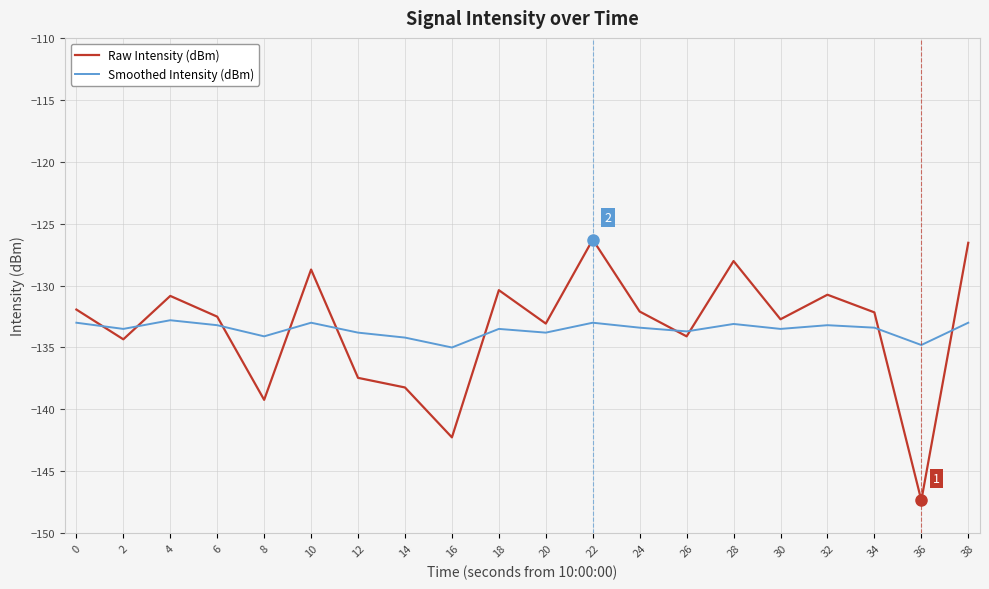

True or false: Raw Intensity (dBm) has a value of -31.1 at 16.

False